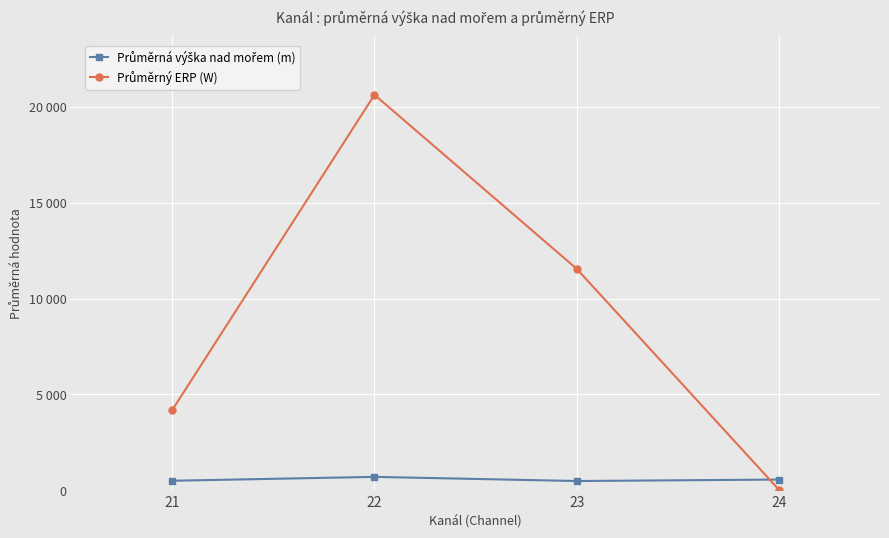

List the series in order of their peak value, lowest first.

Průměrná výška nad mořem (m), Průměrný ERP (W)